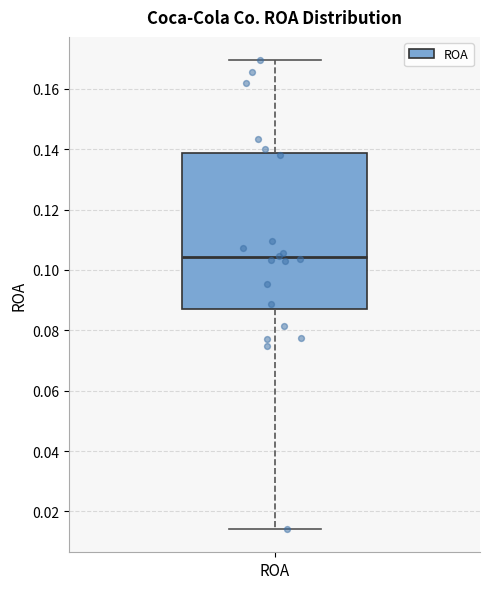

Where is the upper edge of the box for ROA on the y-axis? The values are not printed on the chart, so give them approximately, as read against the axis.

0.138